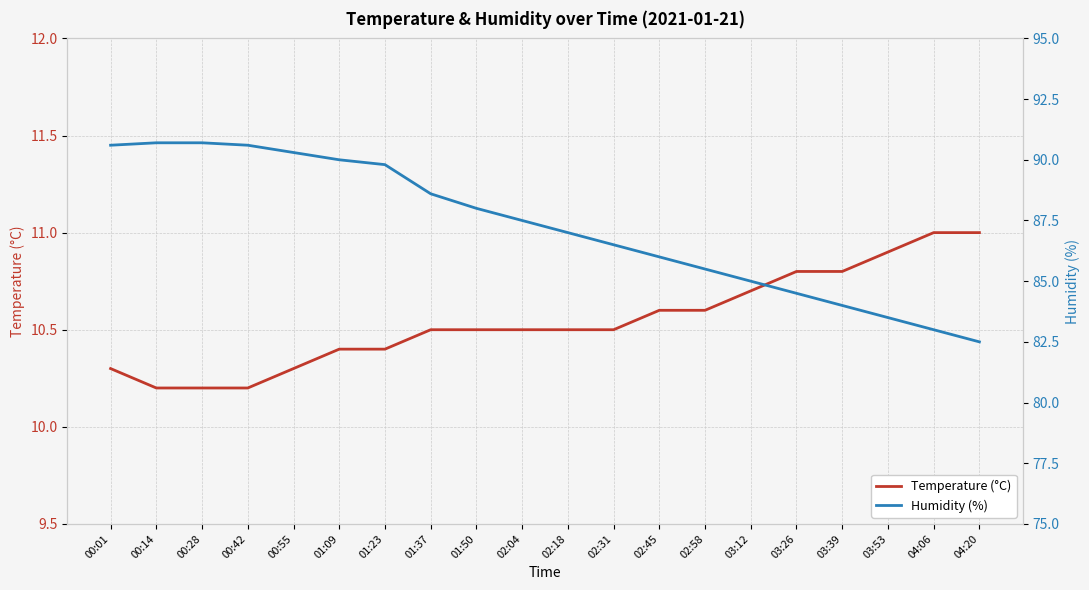

Reading left to right, transcribe all the data shown in this chart.

Temperature (°C): 00:01=10.3	00:14=10.2	00:28=10.2	00:42=10.2	00:55=10.3	01:09=10.4	01:23=10.4	01:37=10.5	01:50=10.5	02:04=10.5	02:18=10.5	02:31=10.5	02:45=10.6	02:58=10.6	03:12=10.7	03:26=10.8	03:39=10.8	03:53=10.9	04:06=11.0	04:20=11.0
Humidity (%): 00:01=90.6	00:14=90.7	00:28=90.7	00:42=90.6	00:55=90.3	01:09=90.0	01:23=89.8	01:37=88.6	01:50=88.0	02:04=87.5	02:18=87.0	02:31=86.5	02:45=86.0	02:58=85.5	03:12=85.0	03:26=84.5	03:39=84.0	03:53=83.5	04:06=83.0	04:20=82.5